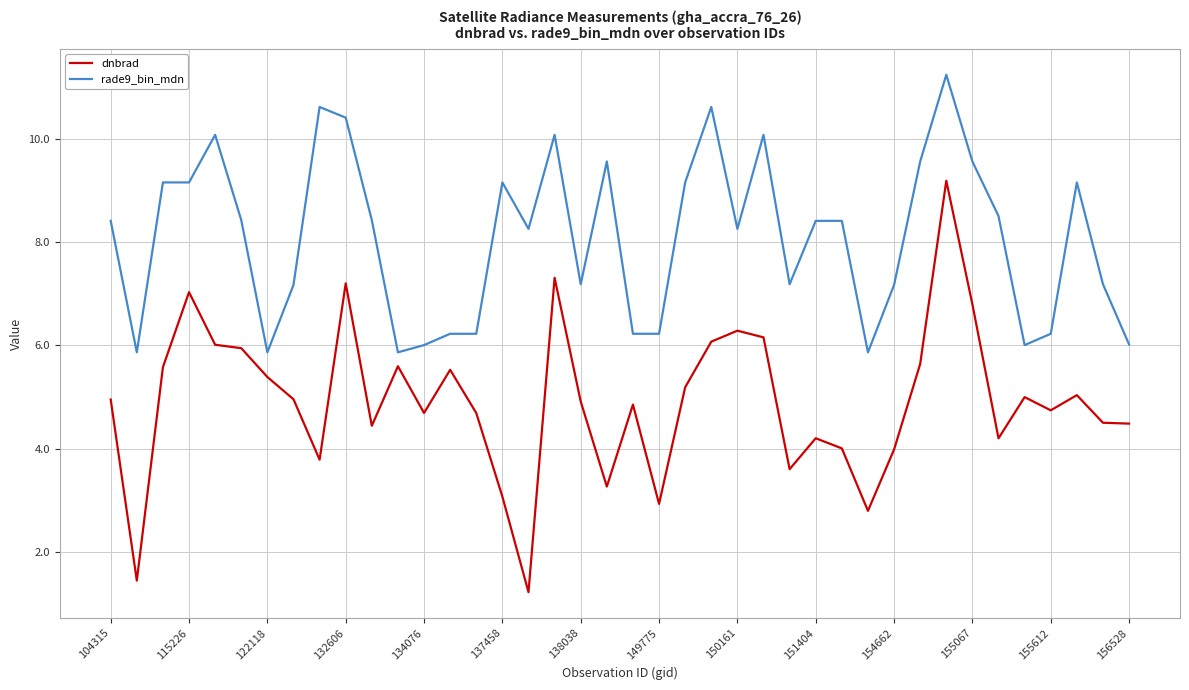

Which series has the largest total across all categories?

rade9_bin_mdn